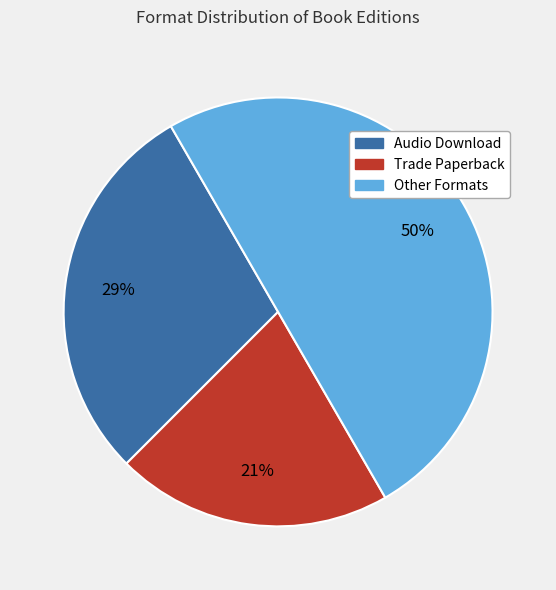

To the nearest percent, what is the difference between the largest and smallest slice percentages?

29%